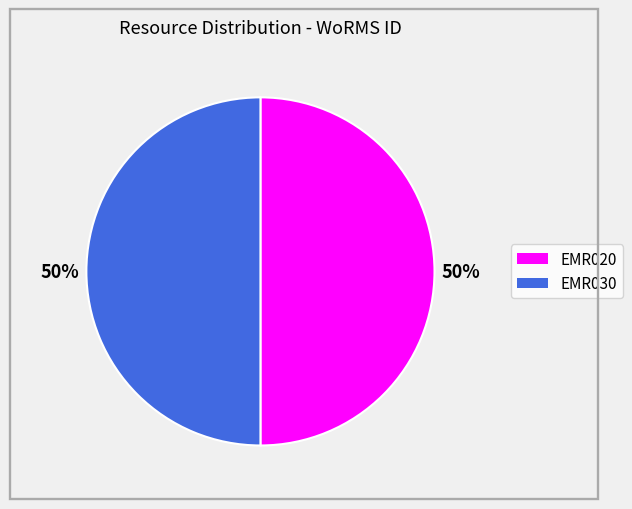

To the nearest percent, what portion does EMR030 represent?

50%